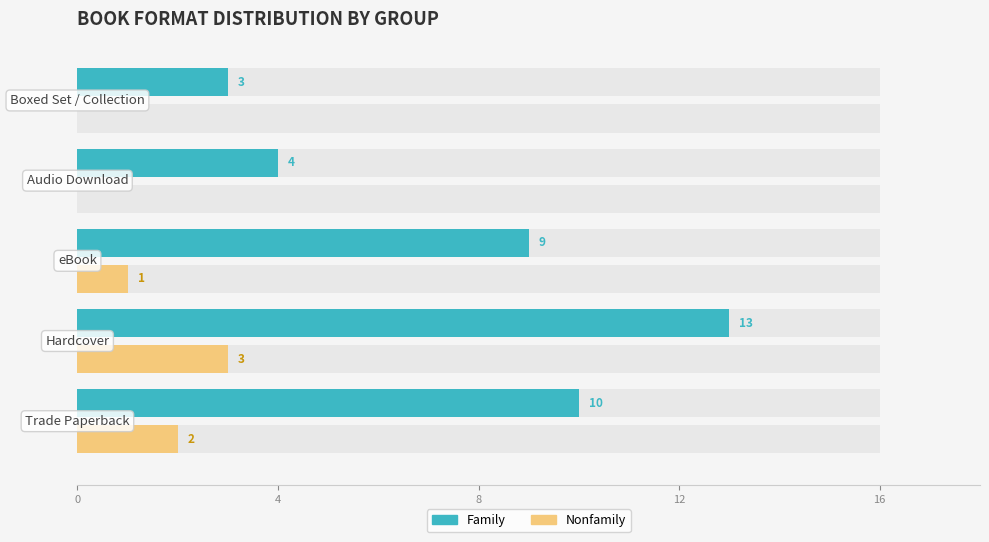

What is the value of the Family bar at the 5th from the left?

3